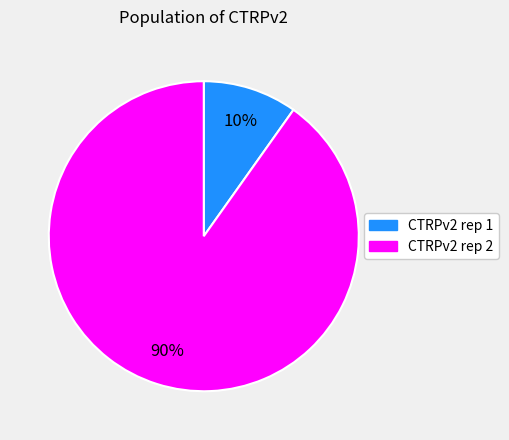

Which slice is the smallest?

CTRPv2 rep 1